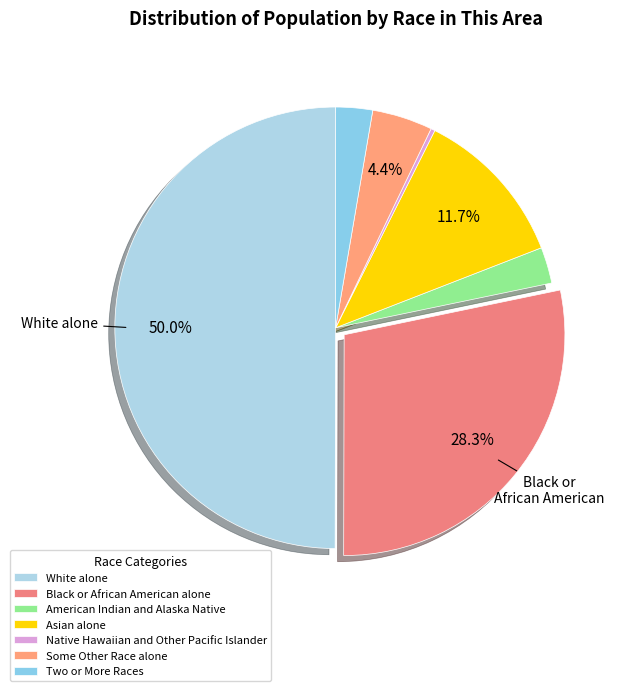

Does any single category account for the majority?

No